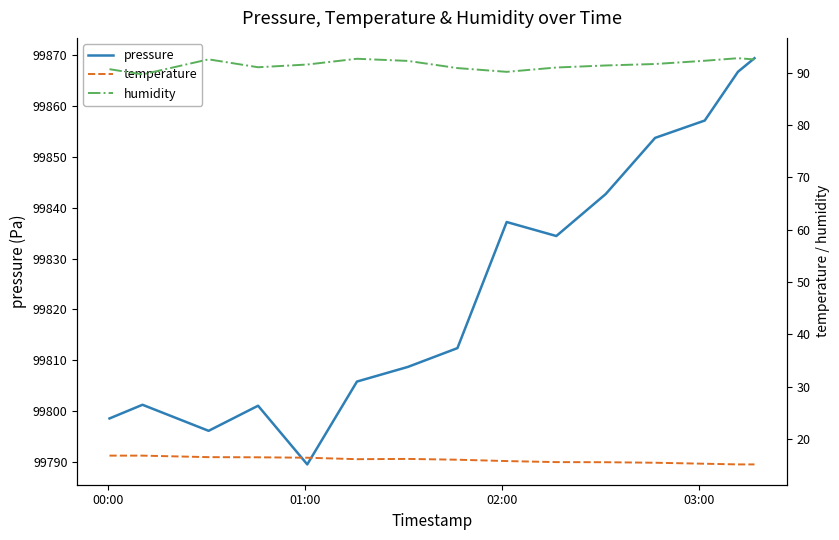

True or false: temperature and pressure intersect in this chart.

False